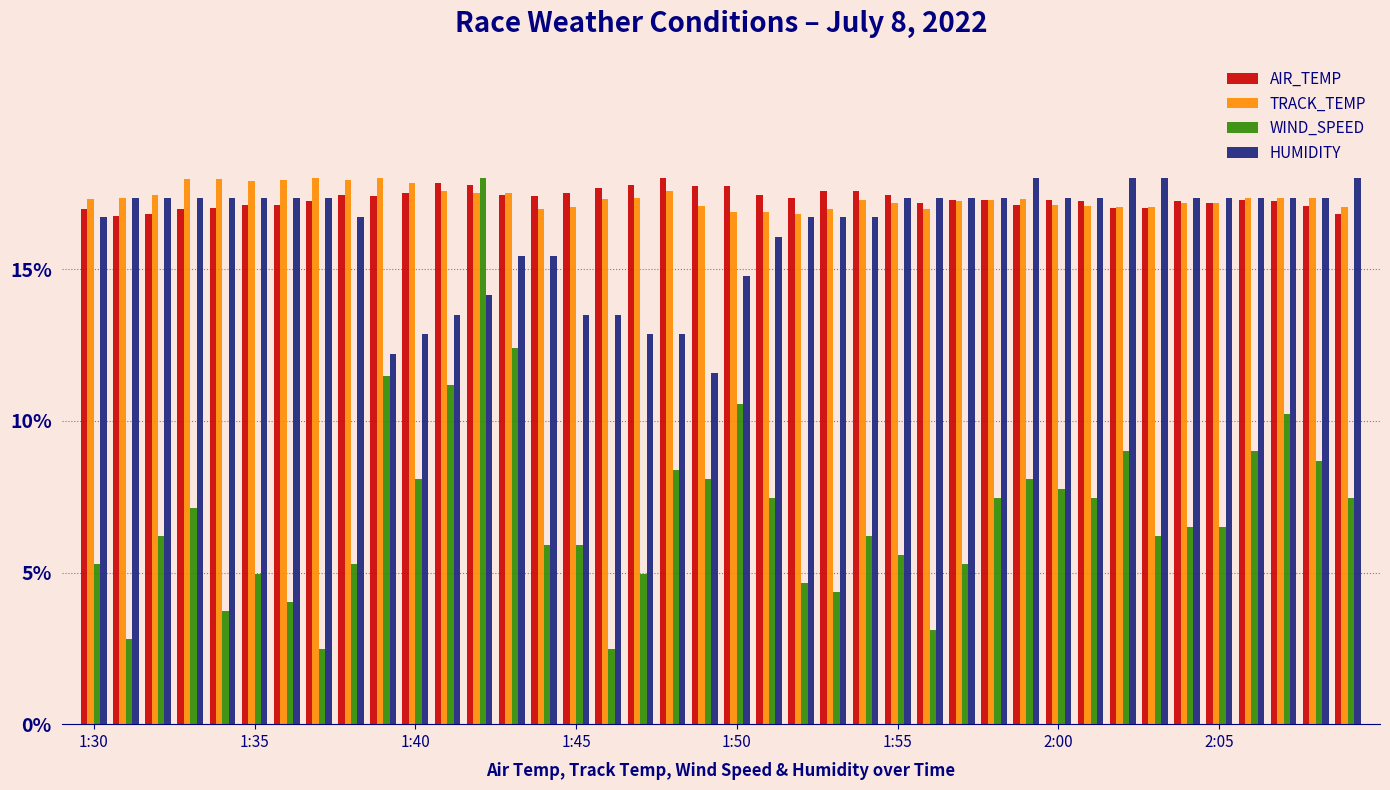

What is the value of the TRACK_TEMP bar at the 30th from the left?

0.2